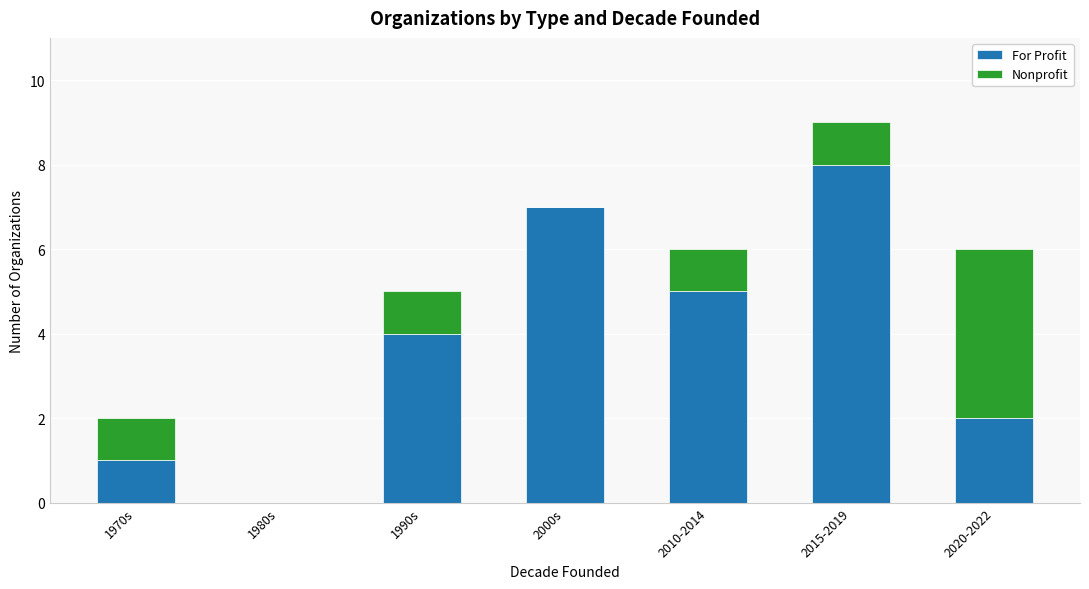

What is the sum of all For Profit values?

27